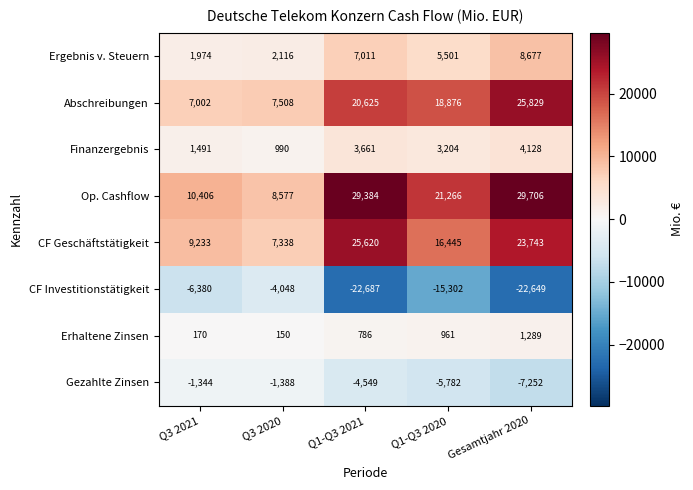

What is the average value of the Ergebnis v. Steuern series?

5056